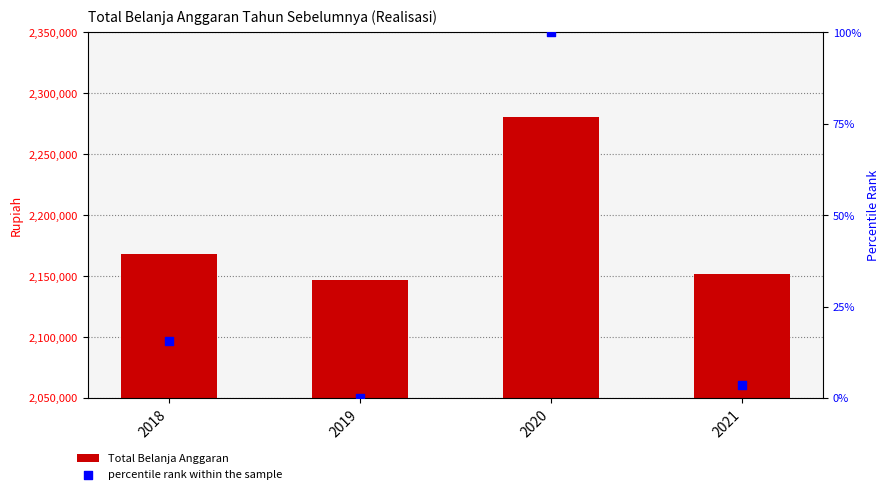

What are all the series names shown in the legend?

Total Belanja Anggaran, percentile rank within the sample